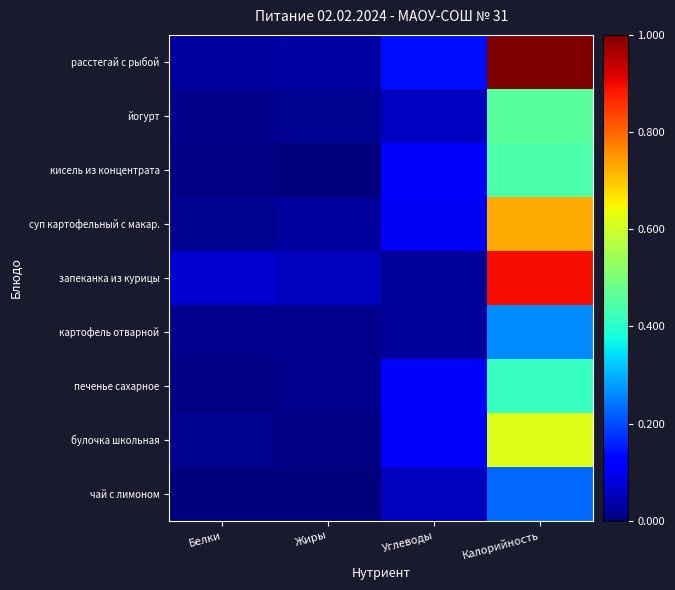

Reading left to right, what are all the values shown in this chart?

расстегай с рыбой: Белки=0.0	Жиры=0.0	Углеводы=0.1	Калорийность=1.0
йогурт: Белки=0.0	Жиры=0.0	Углеводы=0.1	Калорийность=0.5
кисель из концентрата: Белки=0.0	Жиры=0.0	Углеводы=0.1	Калорийность=0.4
суп картофельный с макар.: Белки=0.0	Жиры=0.0	Углеводы=0.1	Калорийность=0.7
запеканка из курицы: Белки=0.1	Жиры=0.1	Углеводы=0.0	Калорийность=0.9
картофель отварной: Белки=0.0	Жиры=0.0	Углеводы=0.0	Калорийность=0.3
печенье сахарное: Белки=0.0	Жиры=0.0	Углеводы=0.1	Калорийность=0.4
булочка школьная: Белки=0.0	Жиры=0.0	Углеводы=0.1	Калорийность=0.6
чай с лимоном: Белки=0.0	Жиры=0.0	Углеводы=0.1	Калорийность=0.2